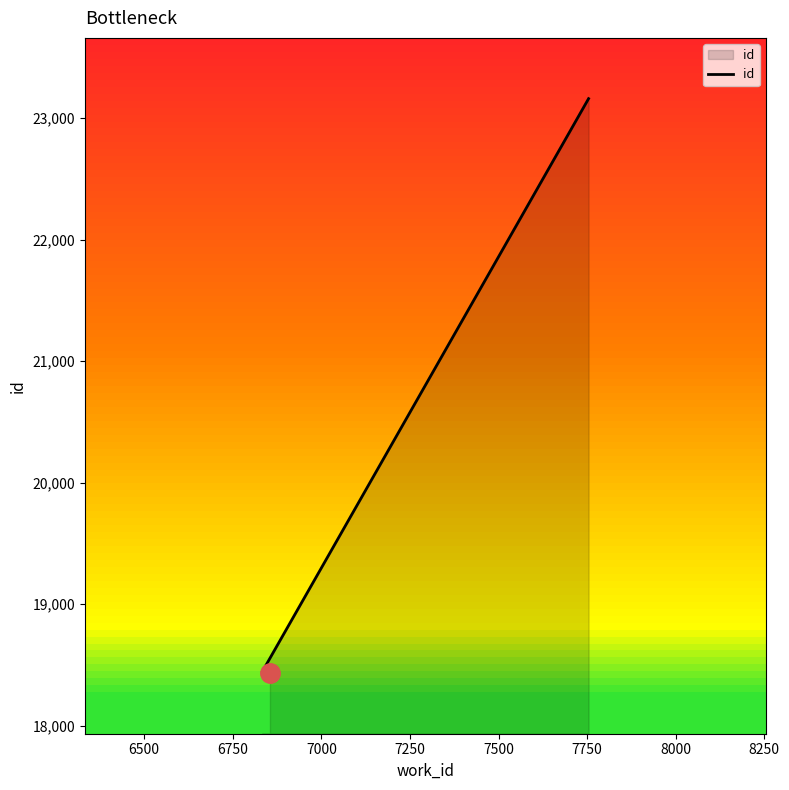

What is the value of the 1st point from the left?

18434